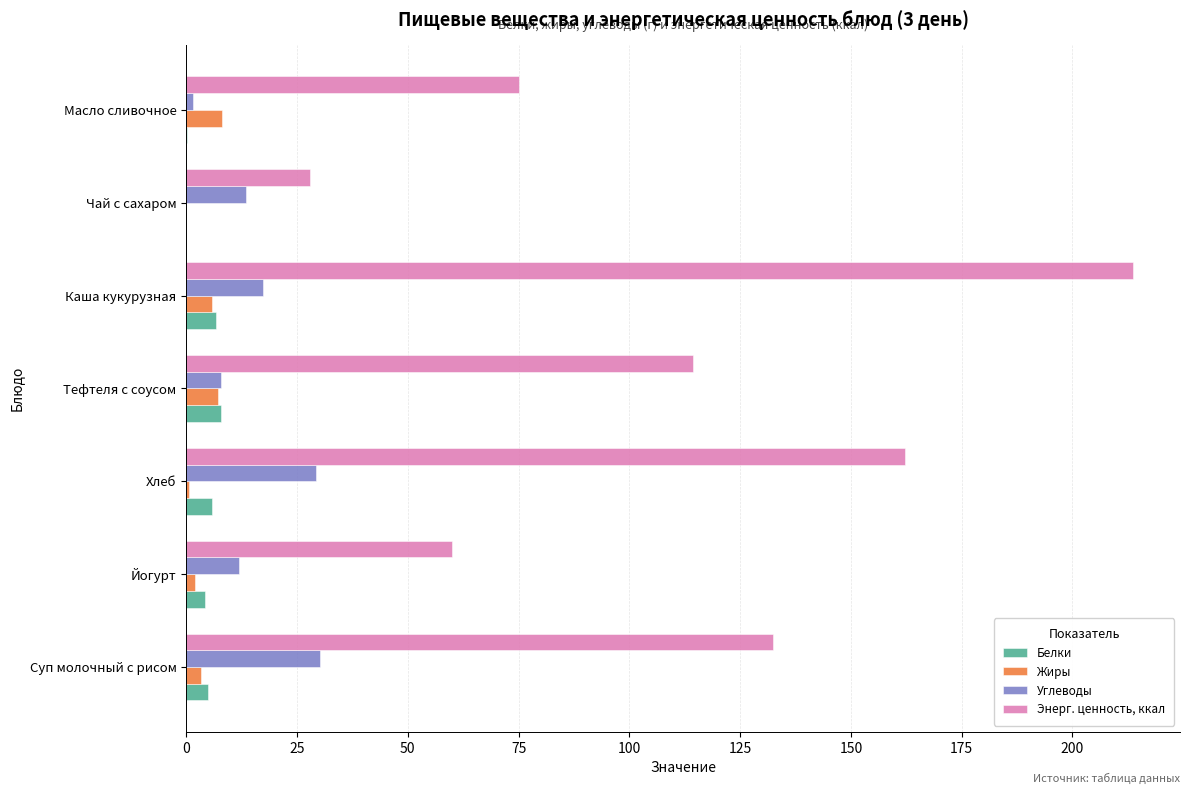

What value does the Энерг. ценность, ккал series have at Тефтеля с соусом?

114.4